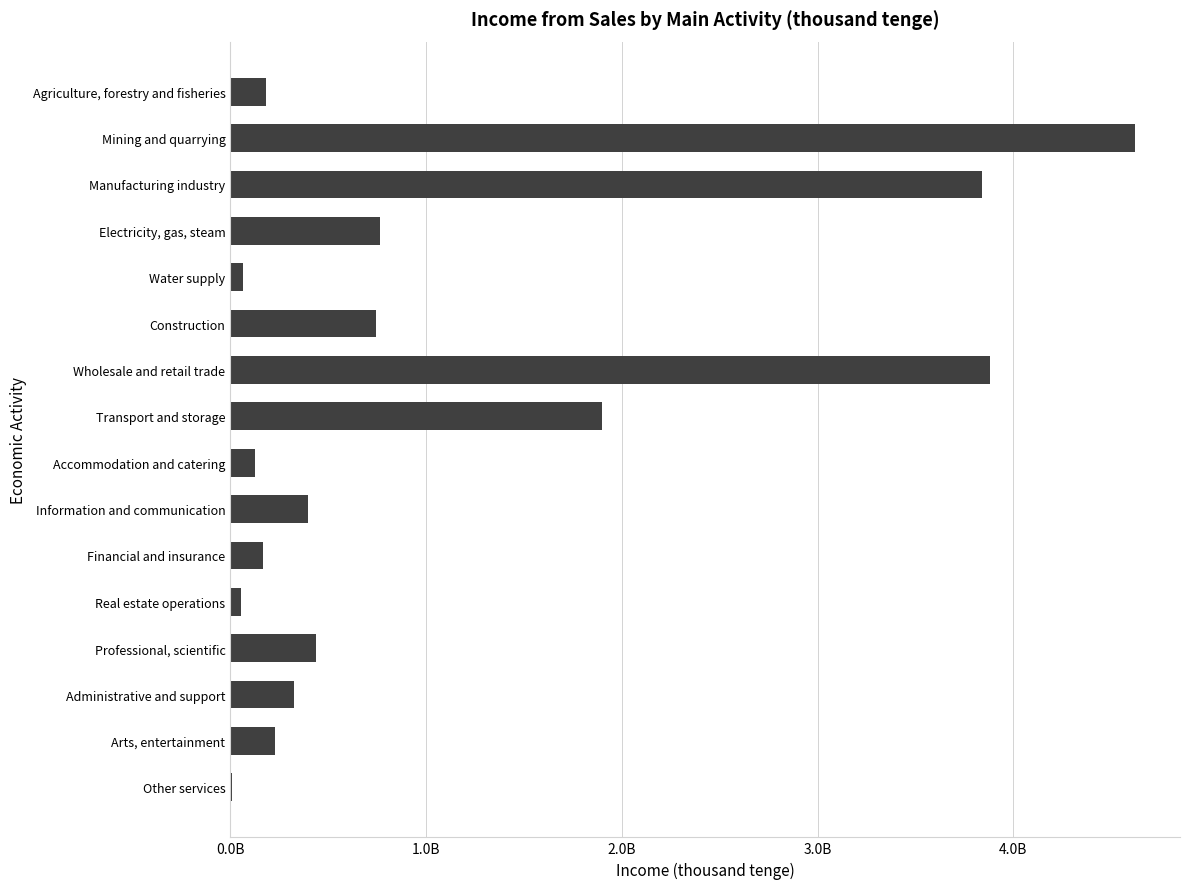

What is the greatest value displayed?

4619806298